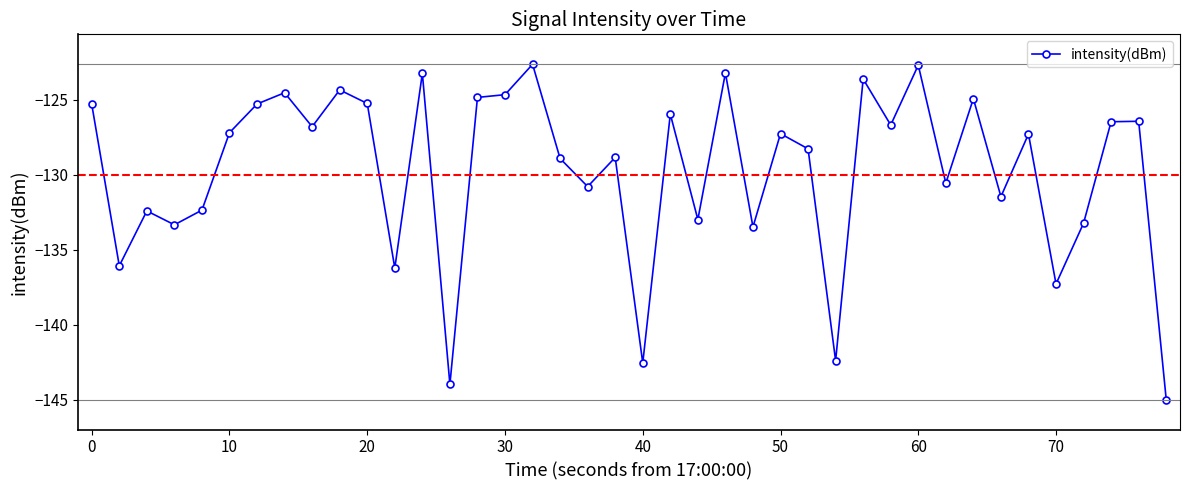

What is the difference between the second highest and second lowest values?

21.3